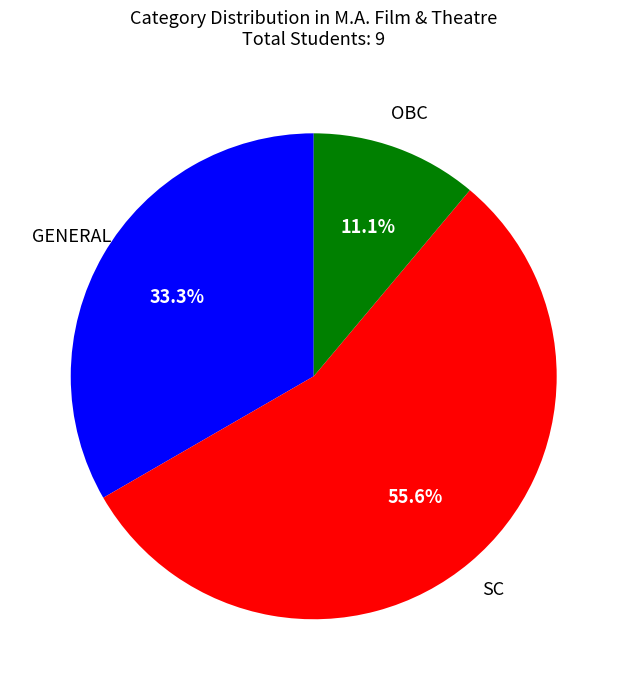

Count the number of slices in the pie.

3